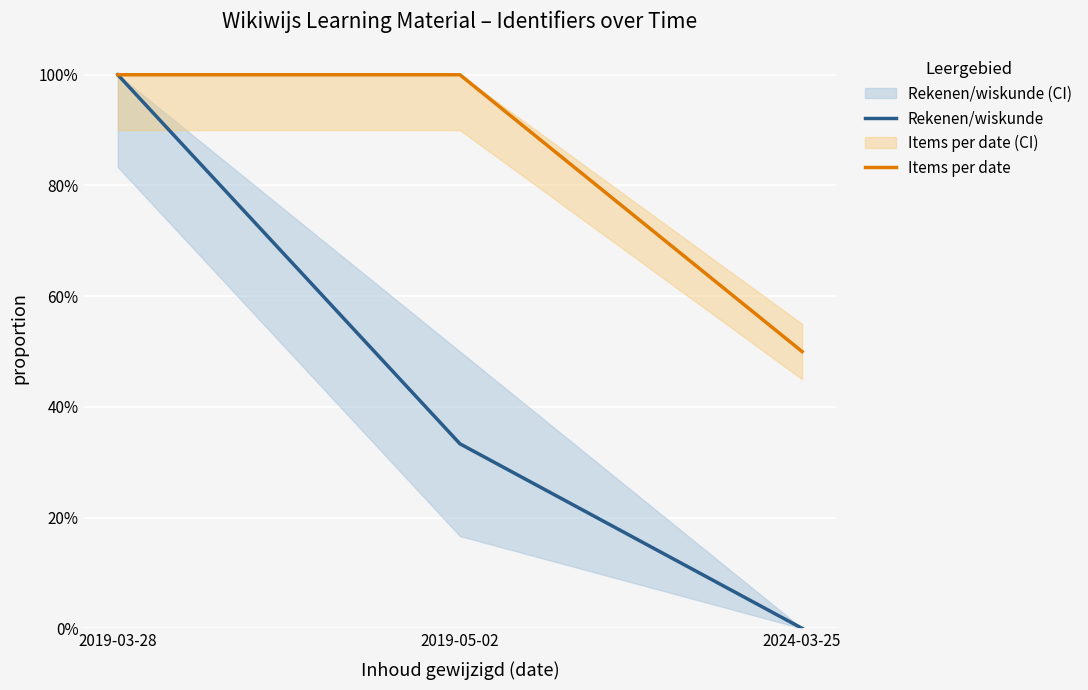

At which label does Rekenen/wiskunde reach its peak?

2019-03-28